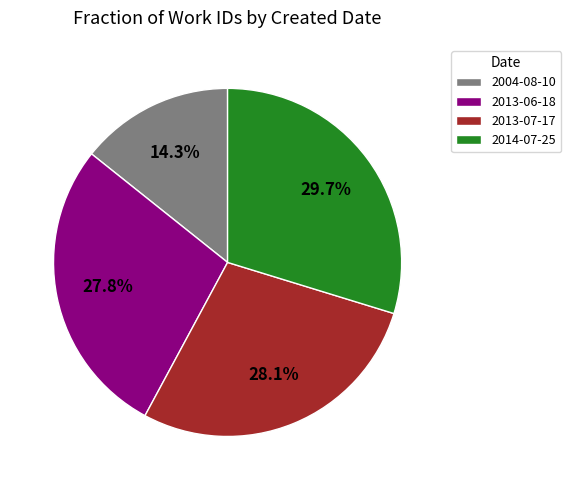

Which has a higher value, 2004-08-10 or 2014-07-25?

2014-07-25